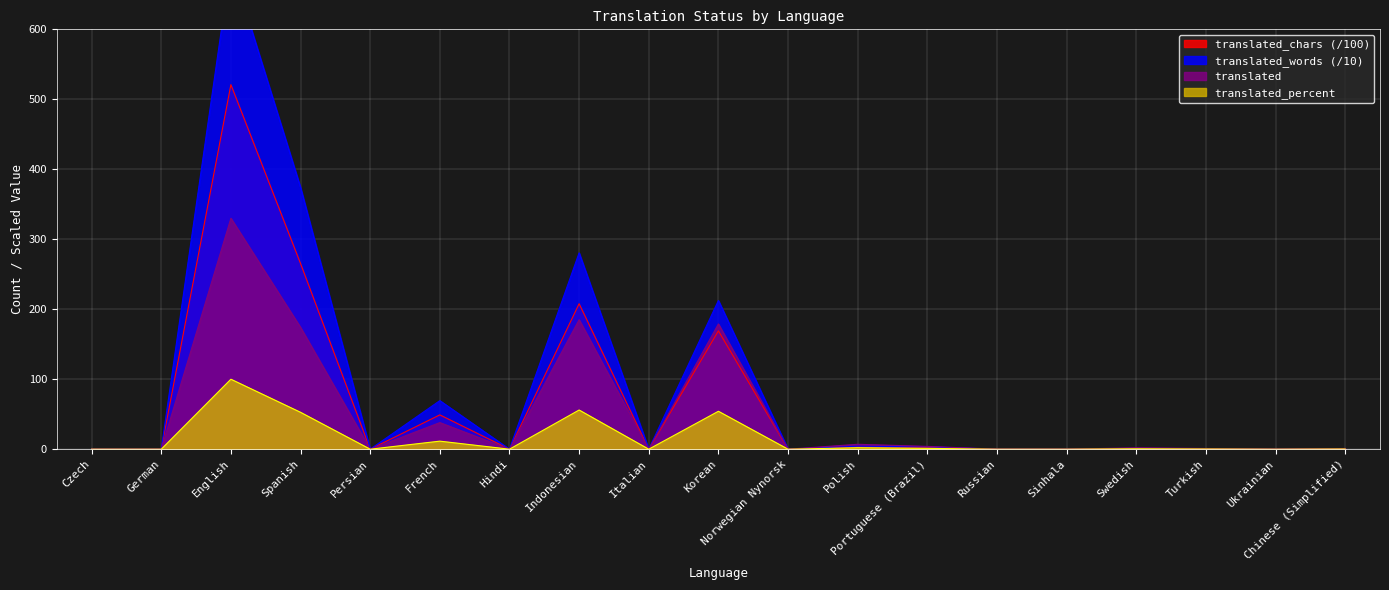

Which series has the largest total across all categories?

translated_words